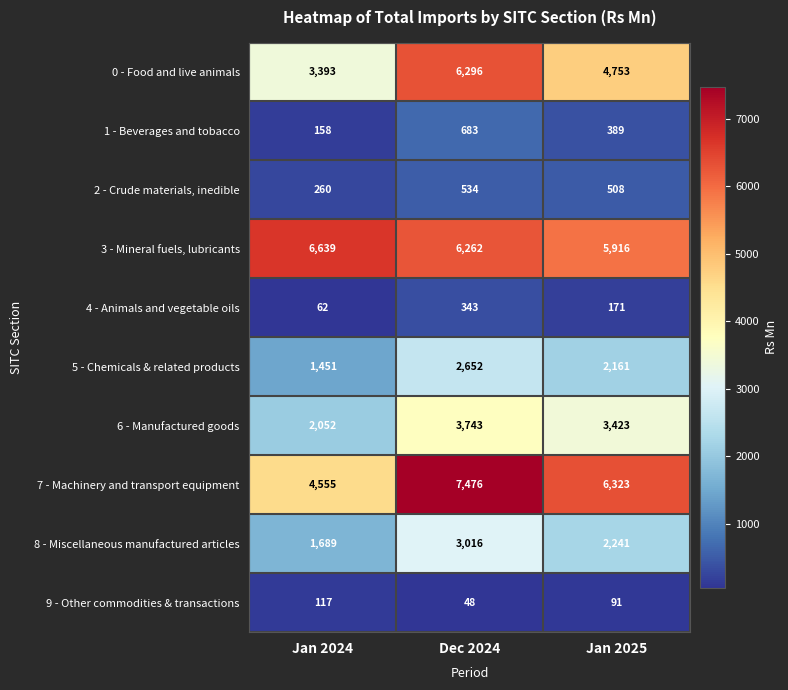

What value does the 7 - Machinery and transport equipment series have at Jan 2025, to the nearest 10?

6320